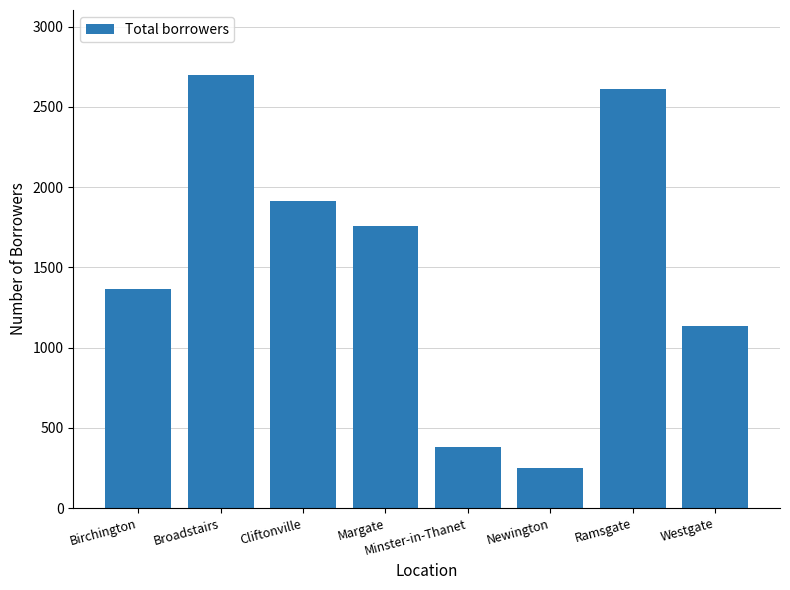

Reading left to right, transcribe all the data shown in this chart.

1363	2699	1911	1759	382	250	2609	1134